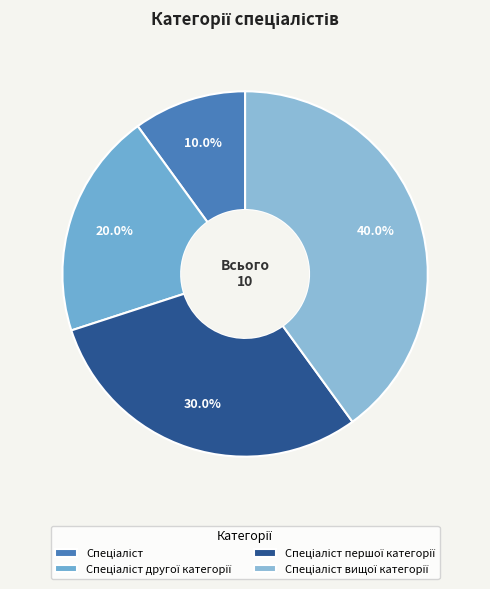

Is there any slice that represents more than half of the pie?

No